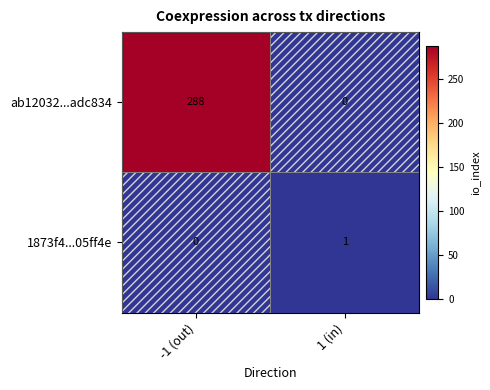

What is the greatest value displayed?

288